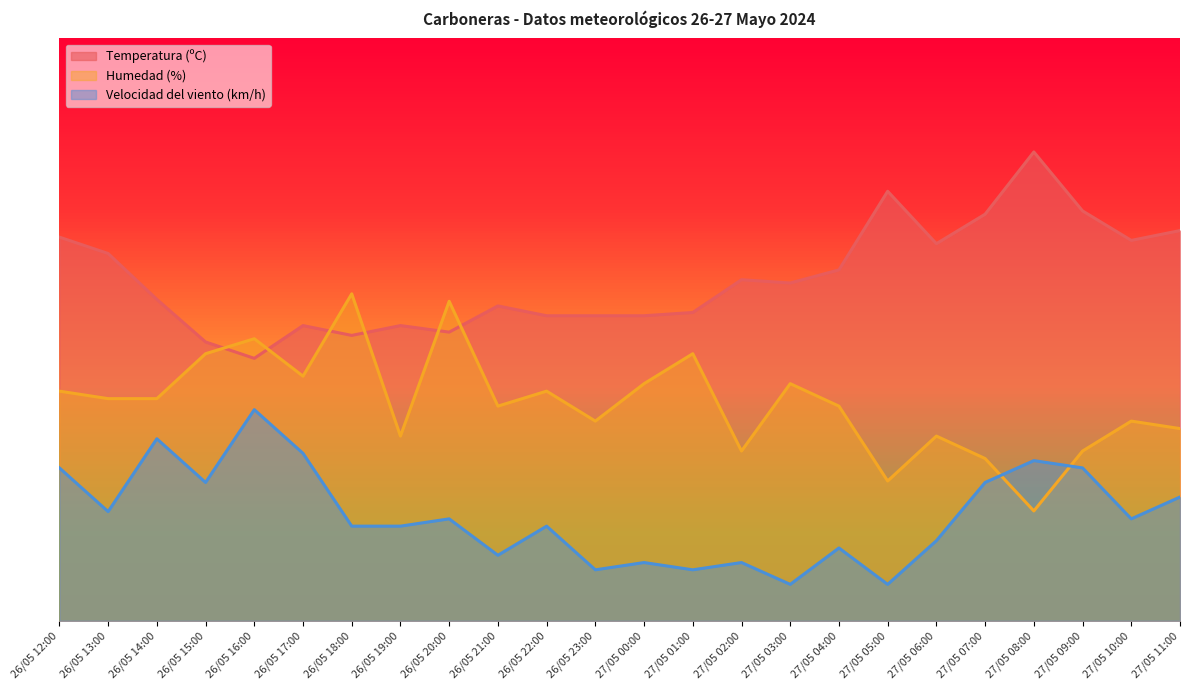

What is the label of the 8th point from the left?

26/05 19:00